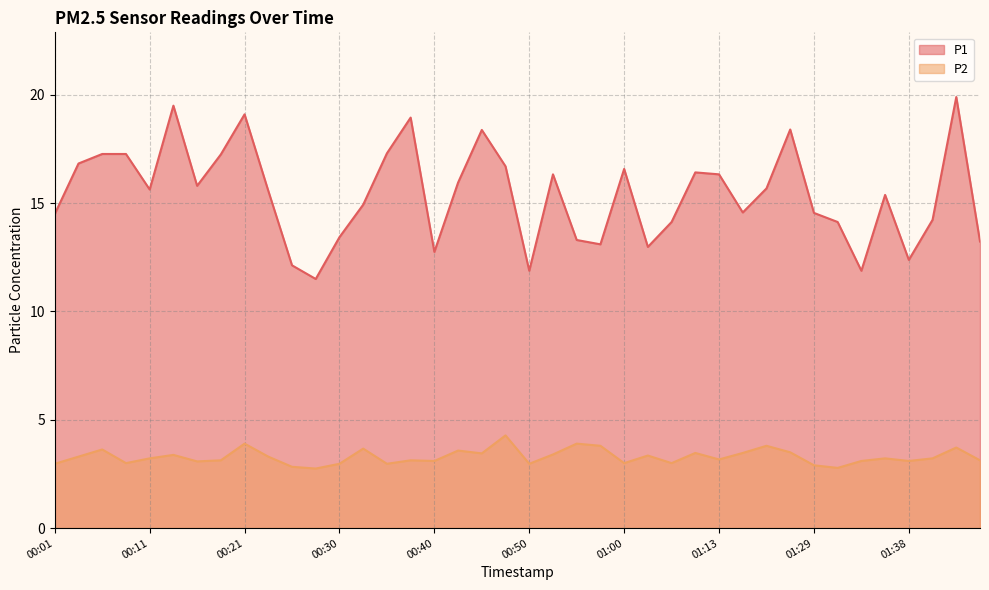

What are all the series names shown in the legend?

P1, P2